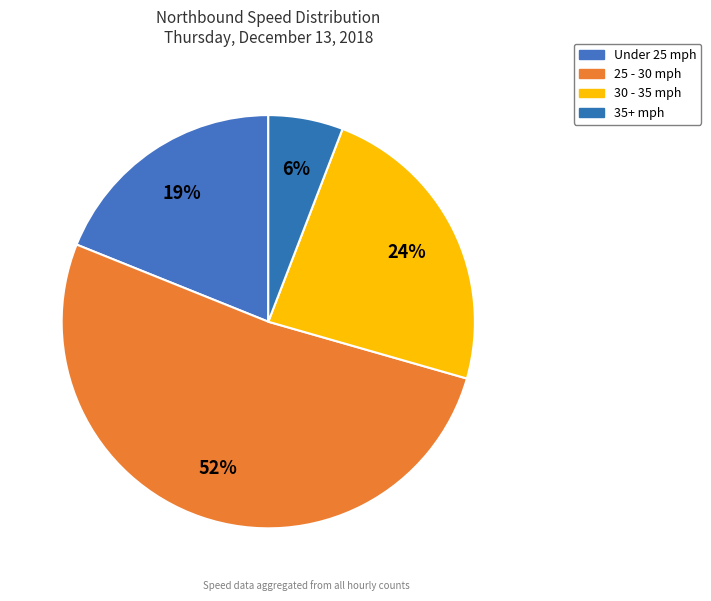

Count the number of slices in the pie.

4